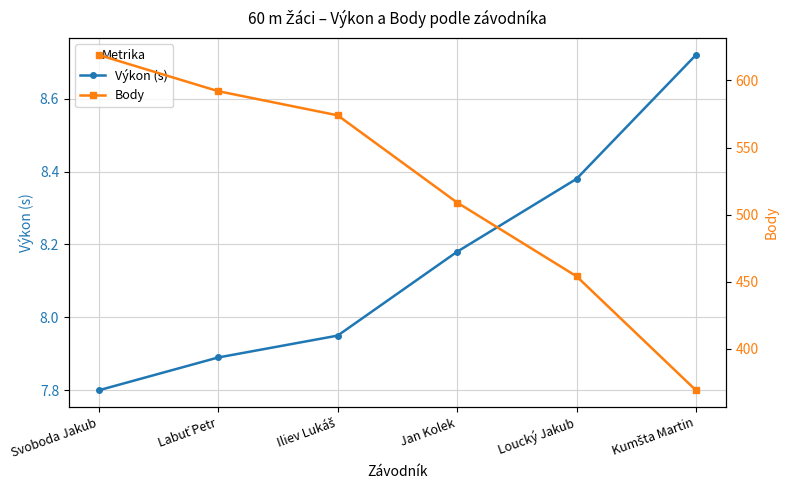

Which series changed the most between Svoboda Jakub and Labuť Petr?

Body